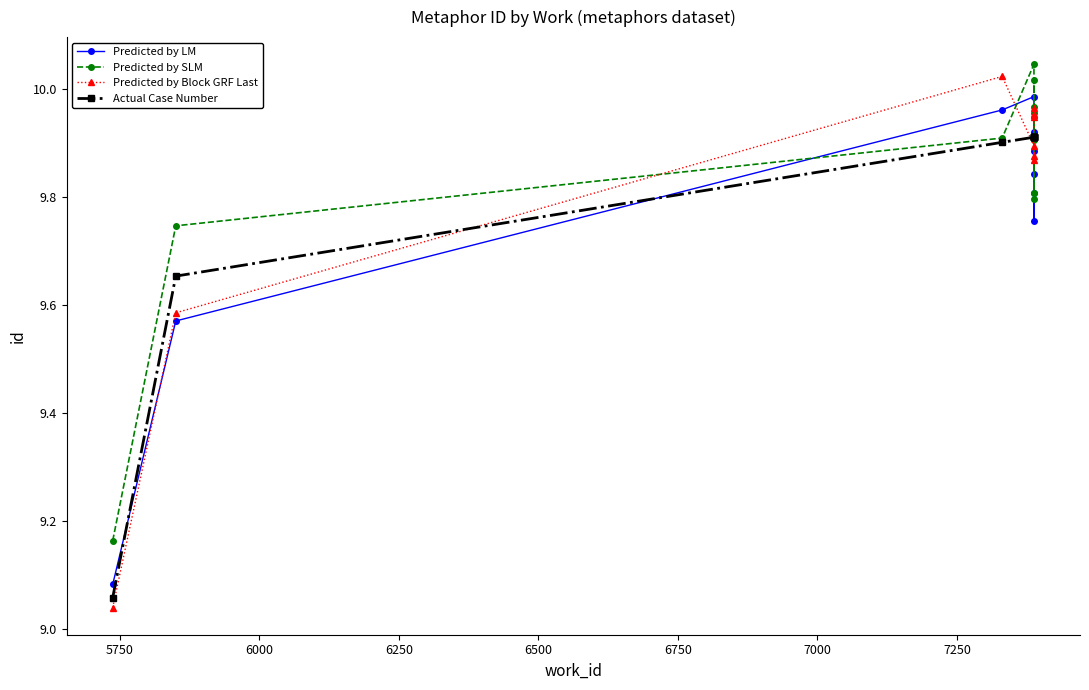

What is the sum of all Actual Case Number values?

98.0